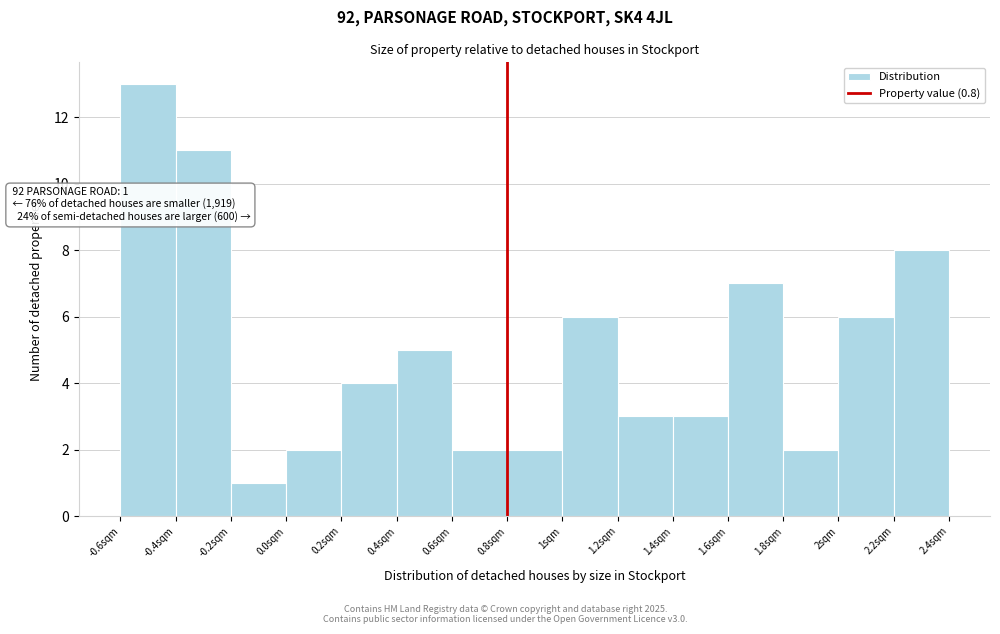

Which range on the x-axis has the tallest bar?

-0.6 to -0.4